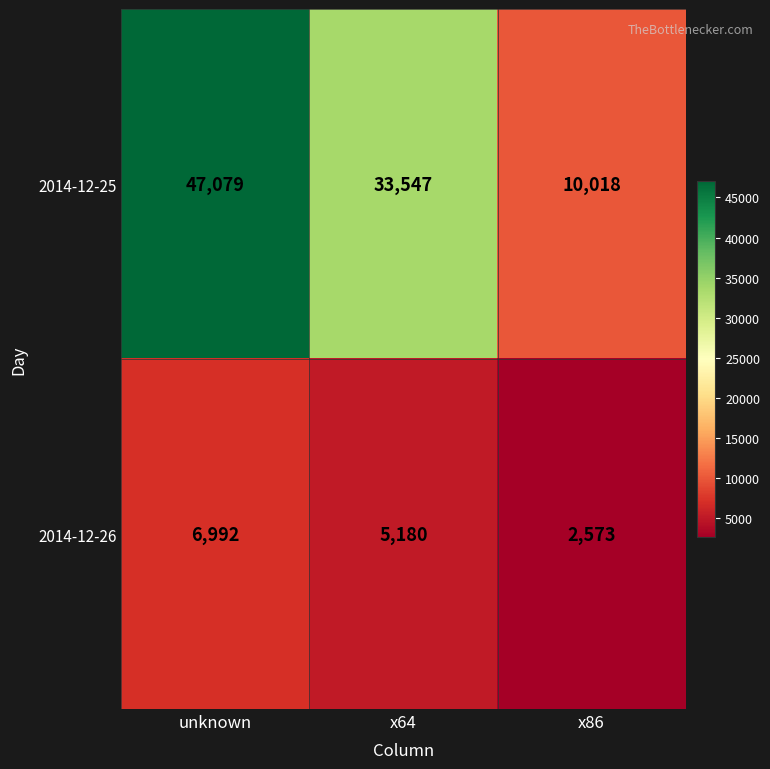

Where does the 2014-12-25 series first go above 33547?

unknown